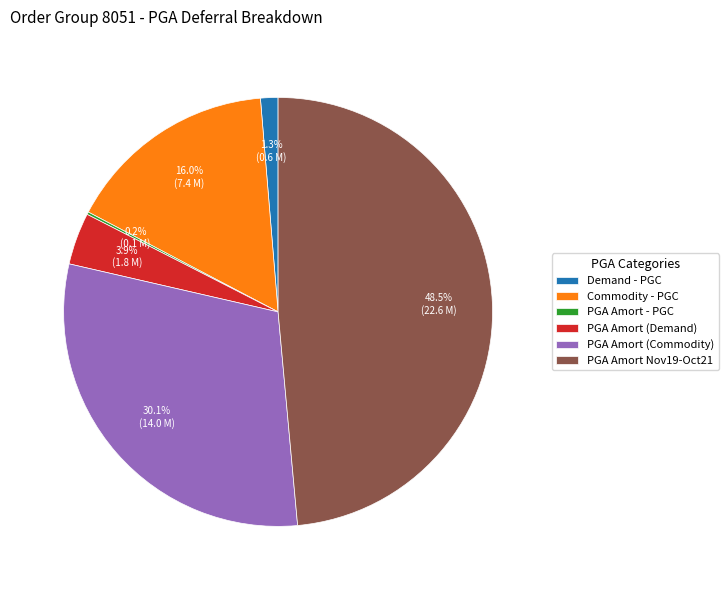

Does any single category account for the majority?

No